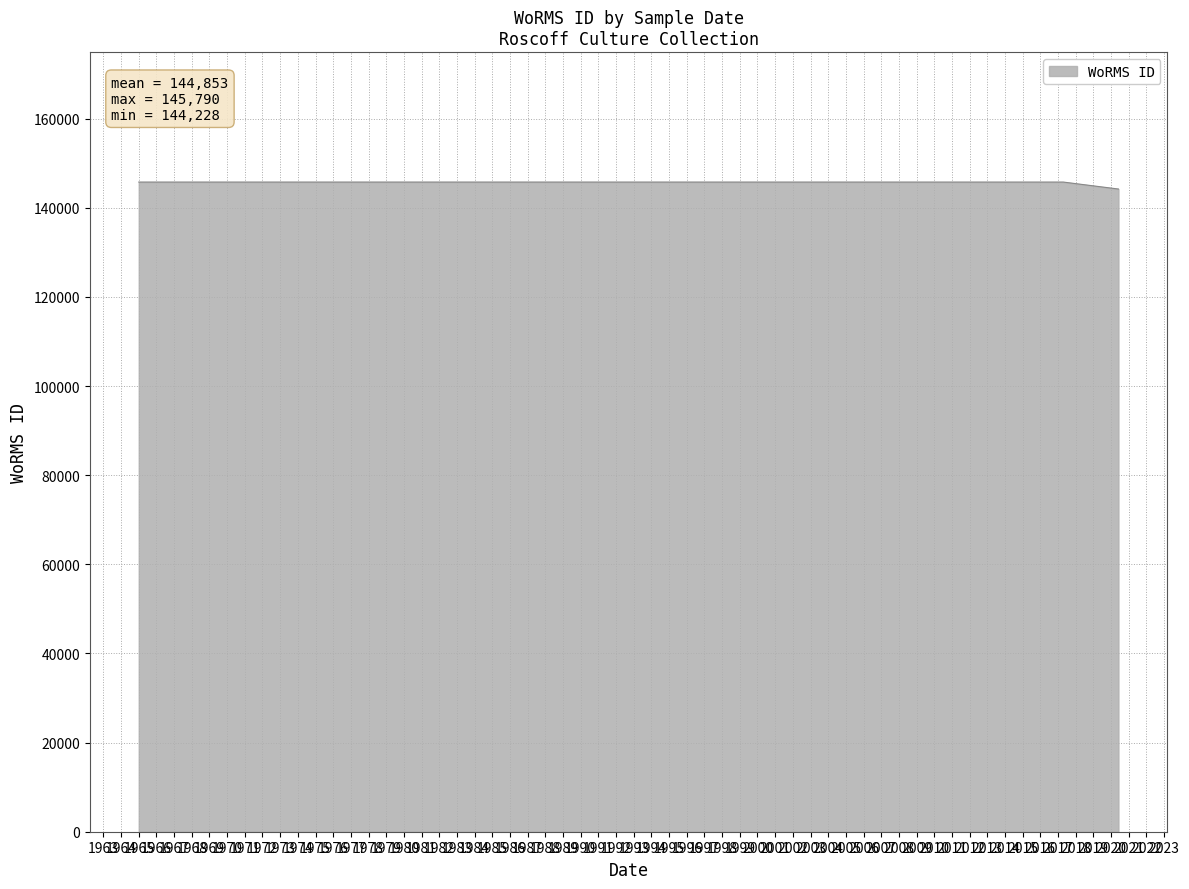

Which has a higher value, 2020-06-01 or 2017-04-19?

2017-04-19